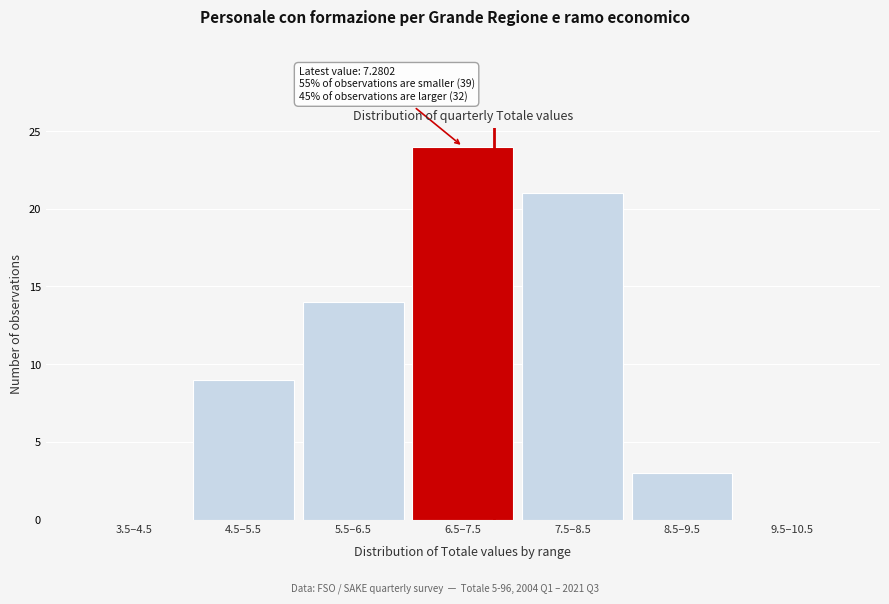

Reading right to left, list all the values displayed in this chart.

9.5–10.5=0	8.5–9.5=3	7.5–8.5=21	6.5–7.5=24	5.5–6.5=14	4.5–5.5=9	3.5–4.5=0